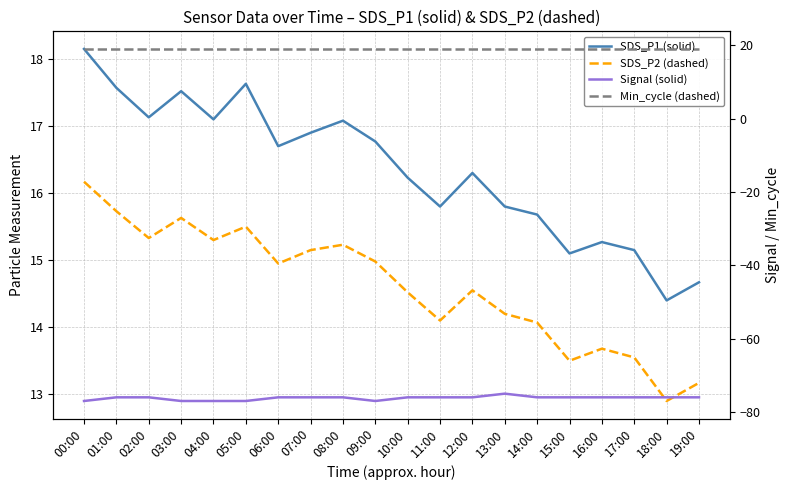

True or false: Min_cycle (dashed) and SDS_P2 (dashed) intersect in this chart.

False